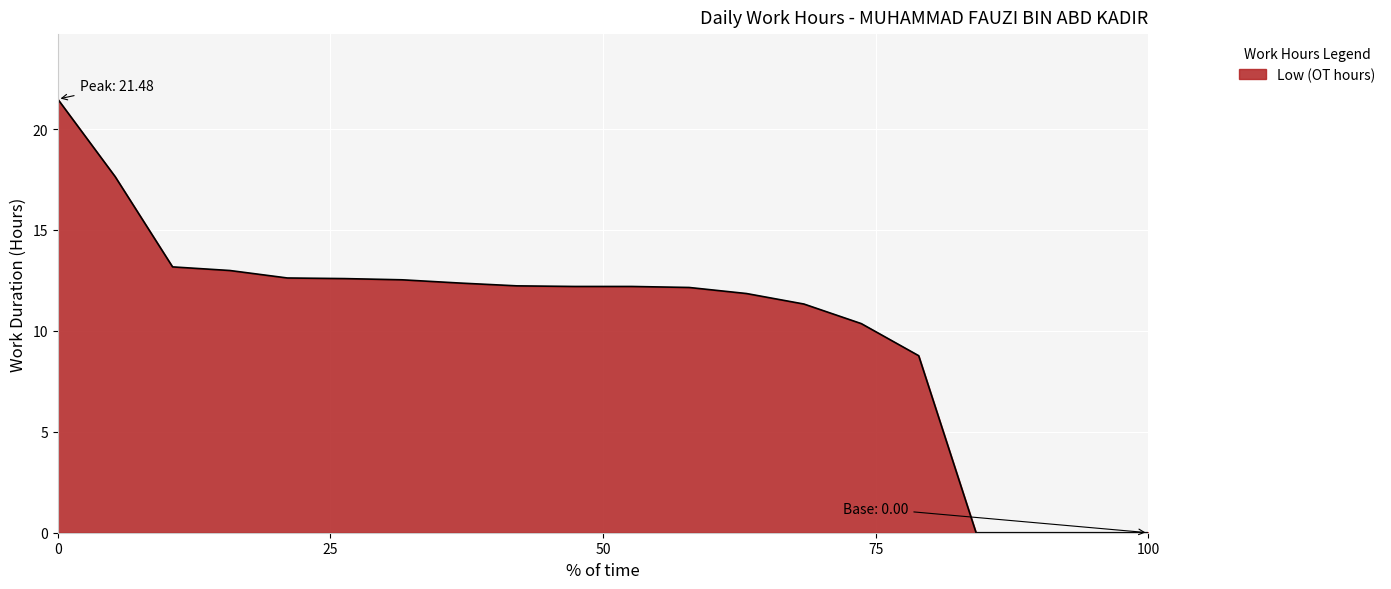

What is the average value?

10.3